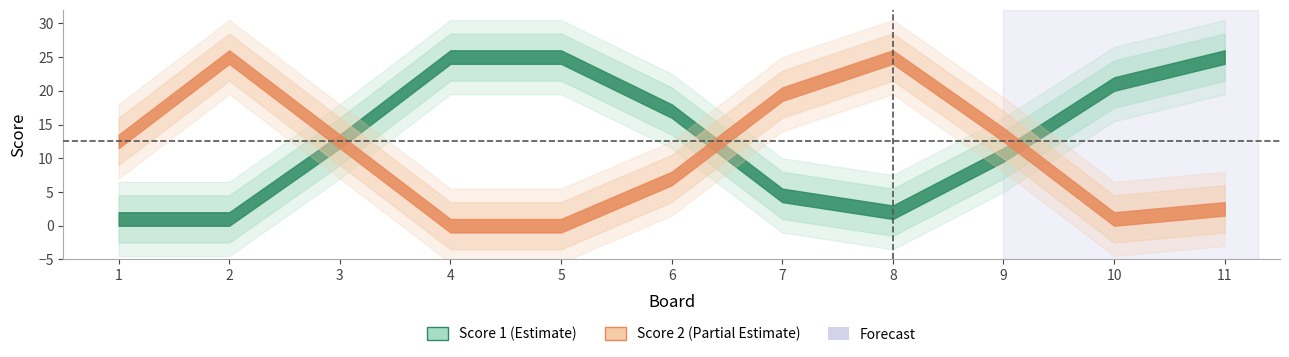

Between which two adjacent categories do Score 1 and Score 2 first intersect?

2 and 3